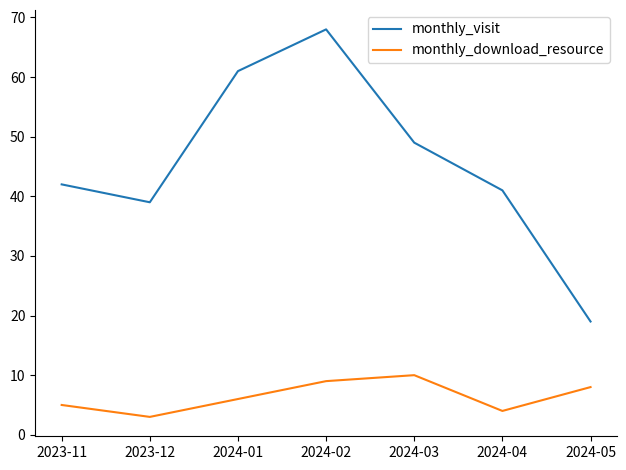

Is it true that monthly_download_resource equals 12 at 2024-02?

False